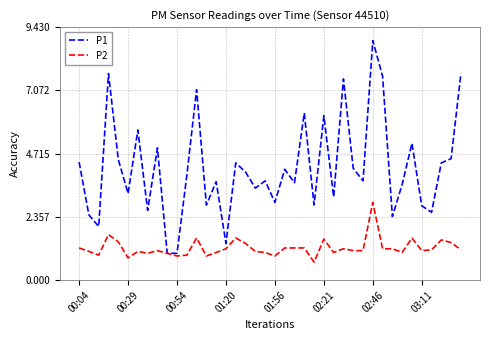

List the series in order of their overall mean, lowest first.

P2, P1